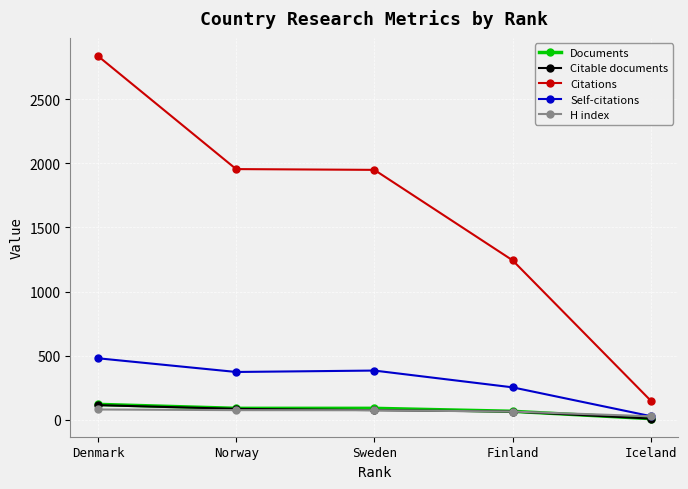

What is the sum of the H index values at Denmark and Sweden?

152